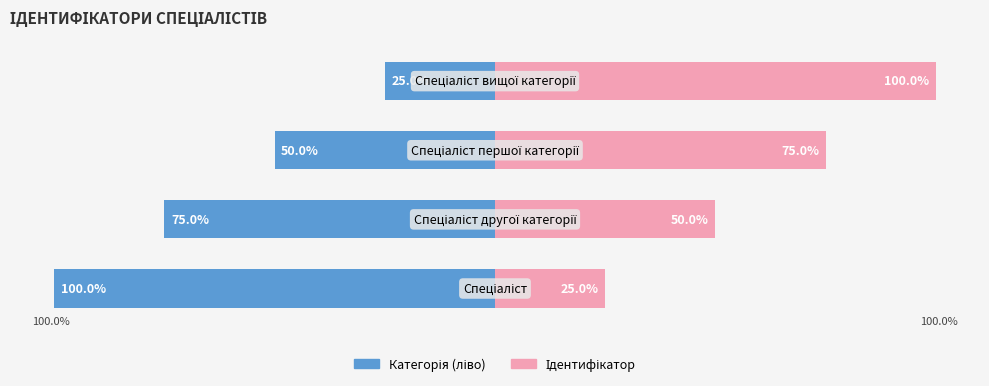

How many groups of bars are there?

4